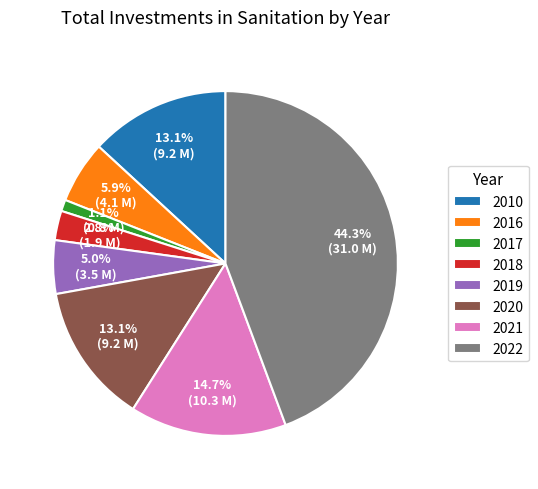

Is there a majority slice in this chart?

No